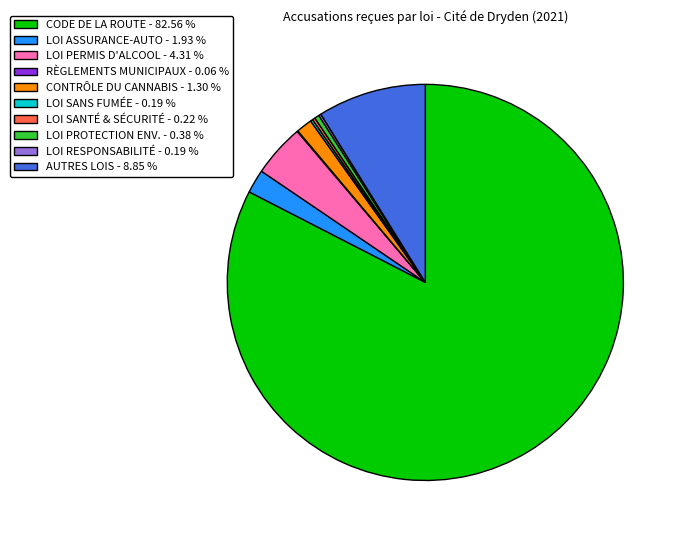

What is the majority slice?

CODE DE LA ROUTE - 82.56 %